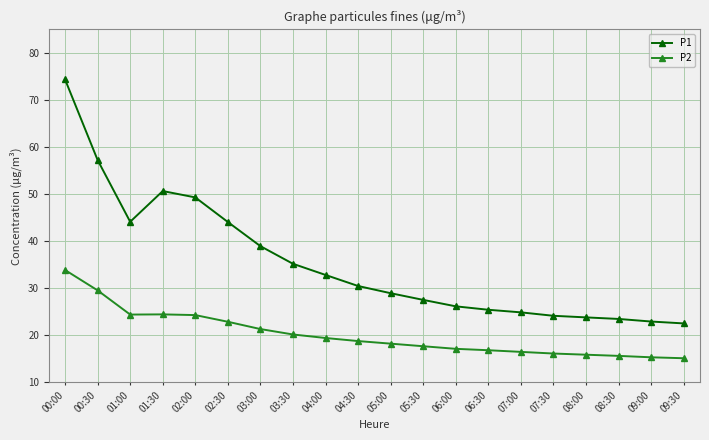

The P2 series shows 18.8 at 04:30. True or false?

True